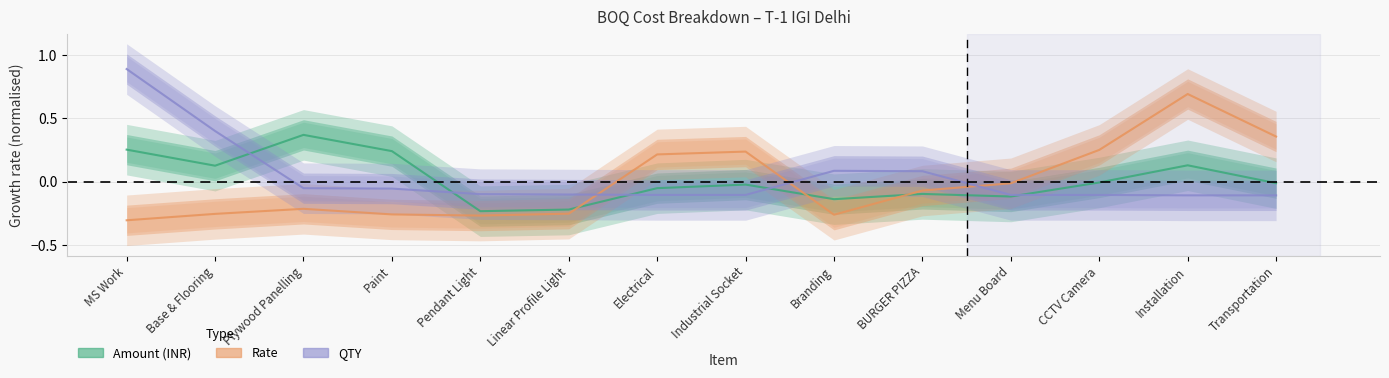

What is the spread (max minus min) of values at Installation?

0.8